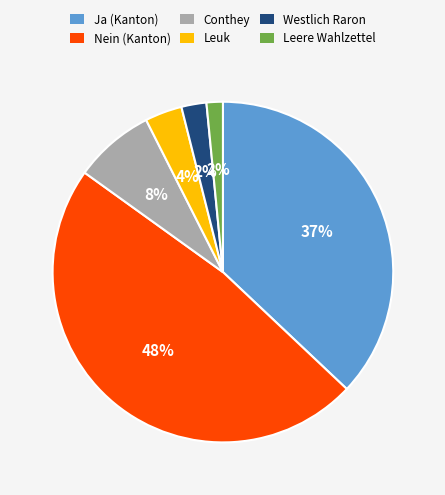

Does any single category account for the majority?

No